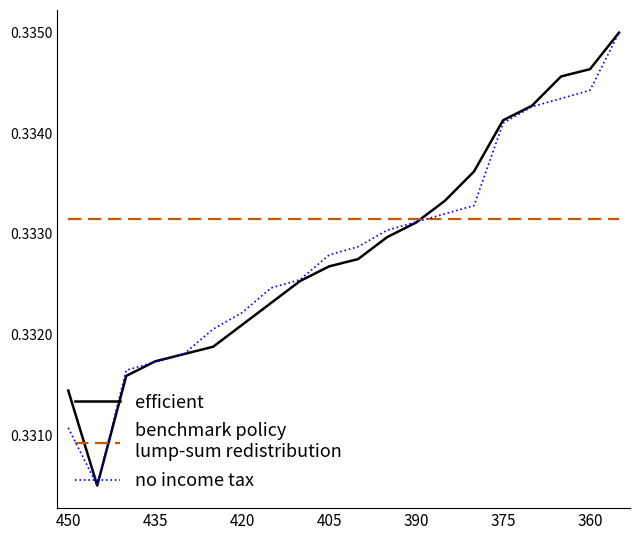

How many lines are shown in the chart?

3